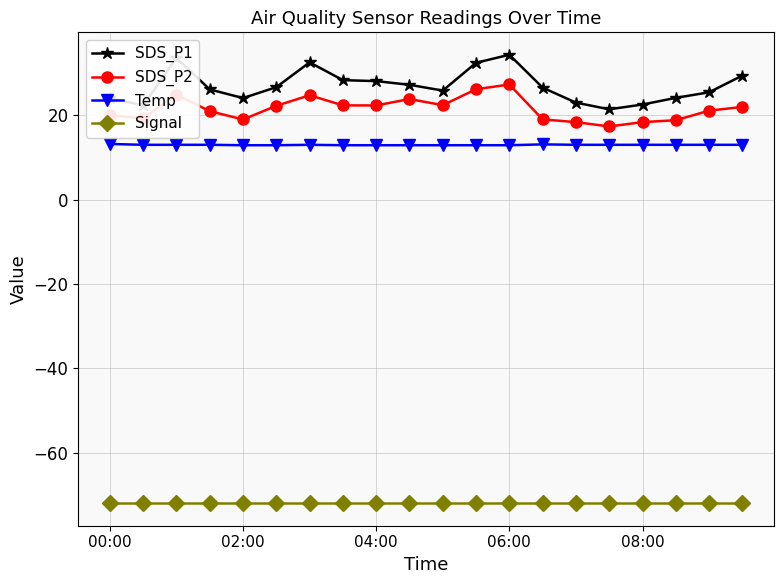

What is the value of the SDS_P1 point at the 15th from the left?

23.0